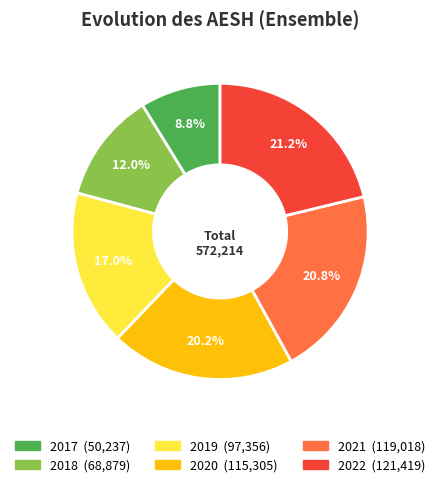

Is the sum of 2018 and 2022 greater than half?

No